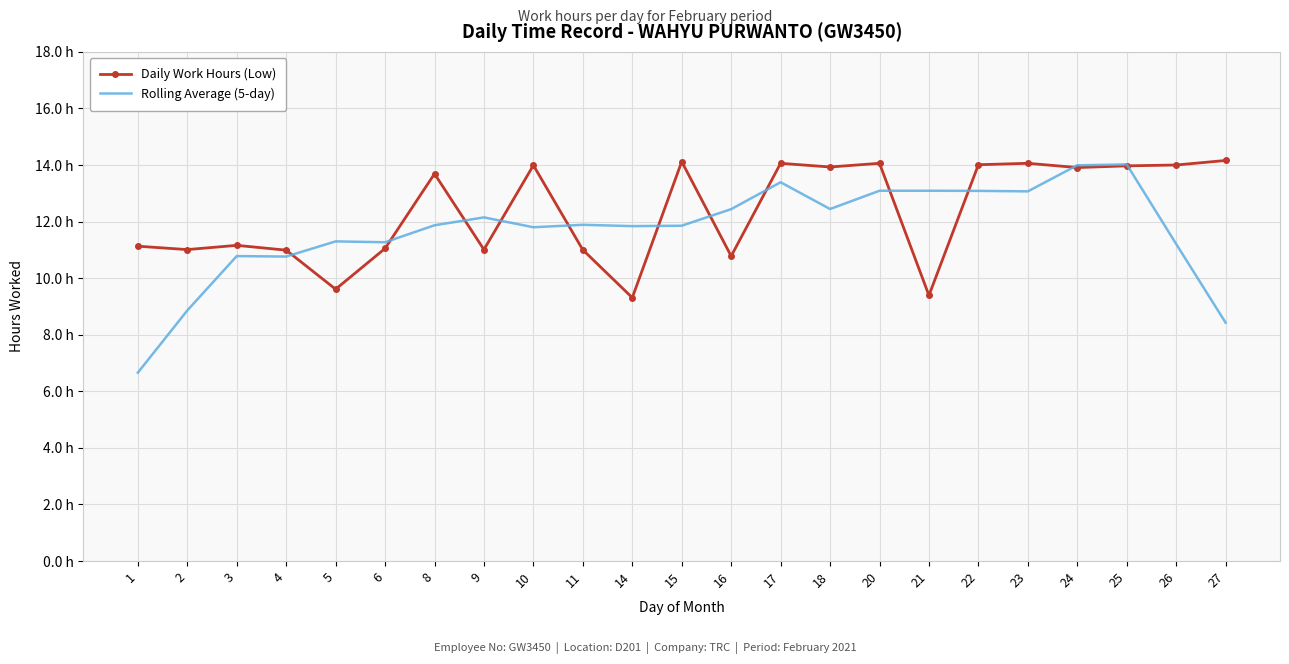

After their last crossing, which series has the higher values: Rolling Average (5-day) or Daily Work Hours (Low)?

Daily Work Hours (Low)